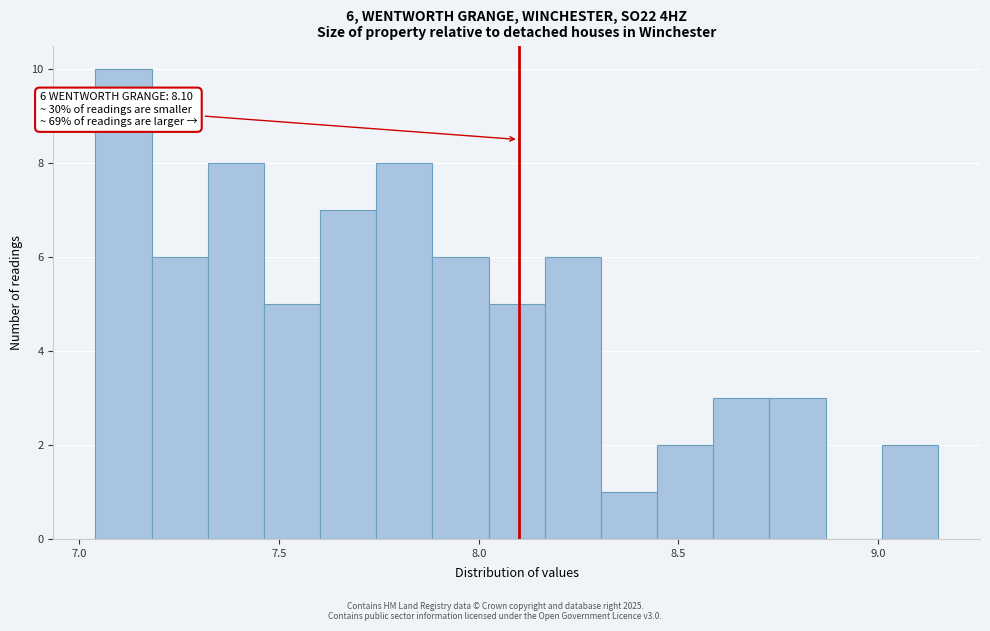

Around what value on the x-axis is the tallest bar? Give the approximate position of its centre, as read against the axis.

7.10